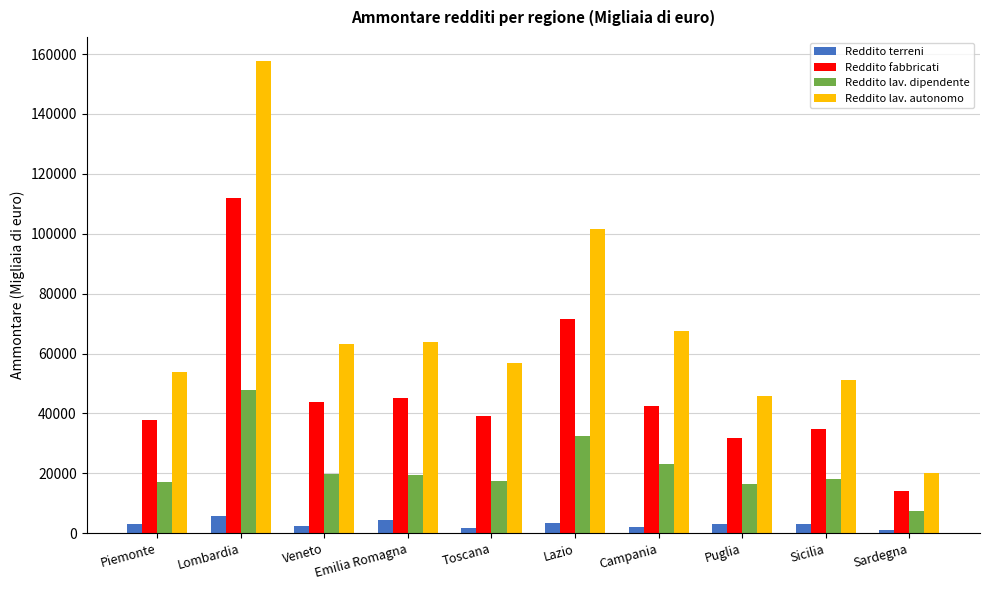

What is the average value of the Reddito fabbricati series?

47287